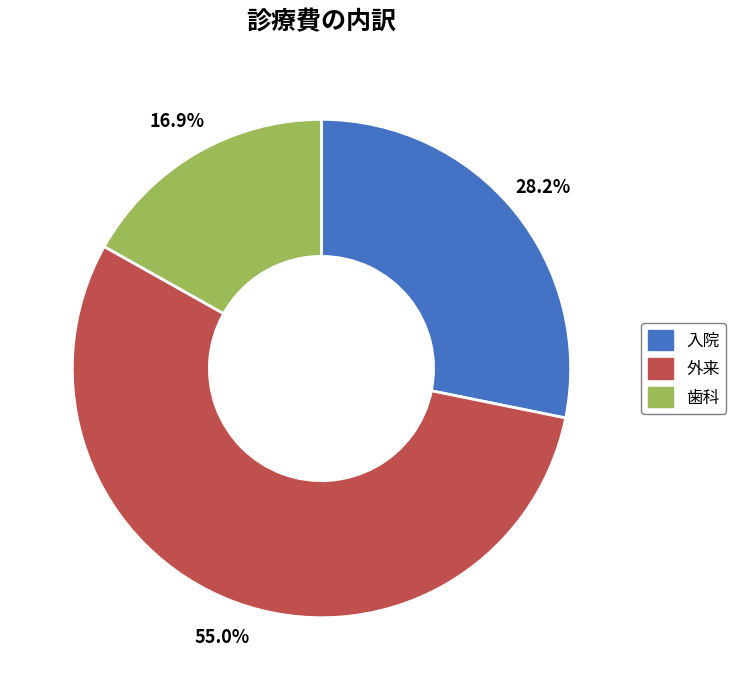

True or false: 外来 accounts for 68% of the total.

False